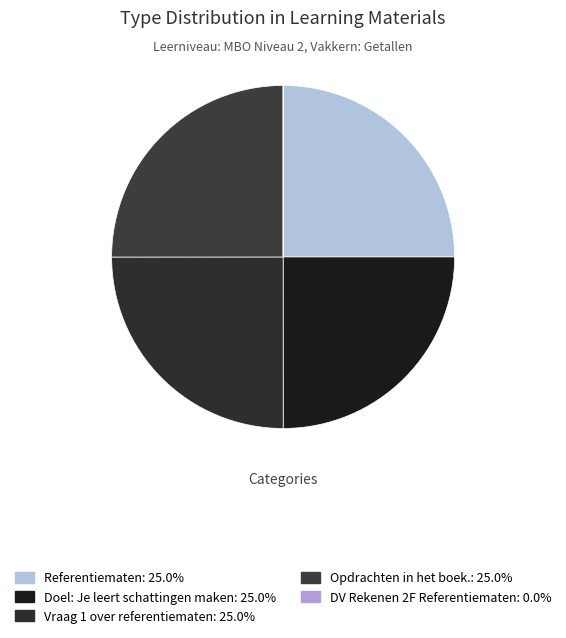

What percentage is the Vraag 1 over referentiematen slice, to the nearest percent?

25%